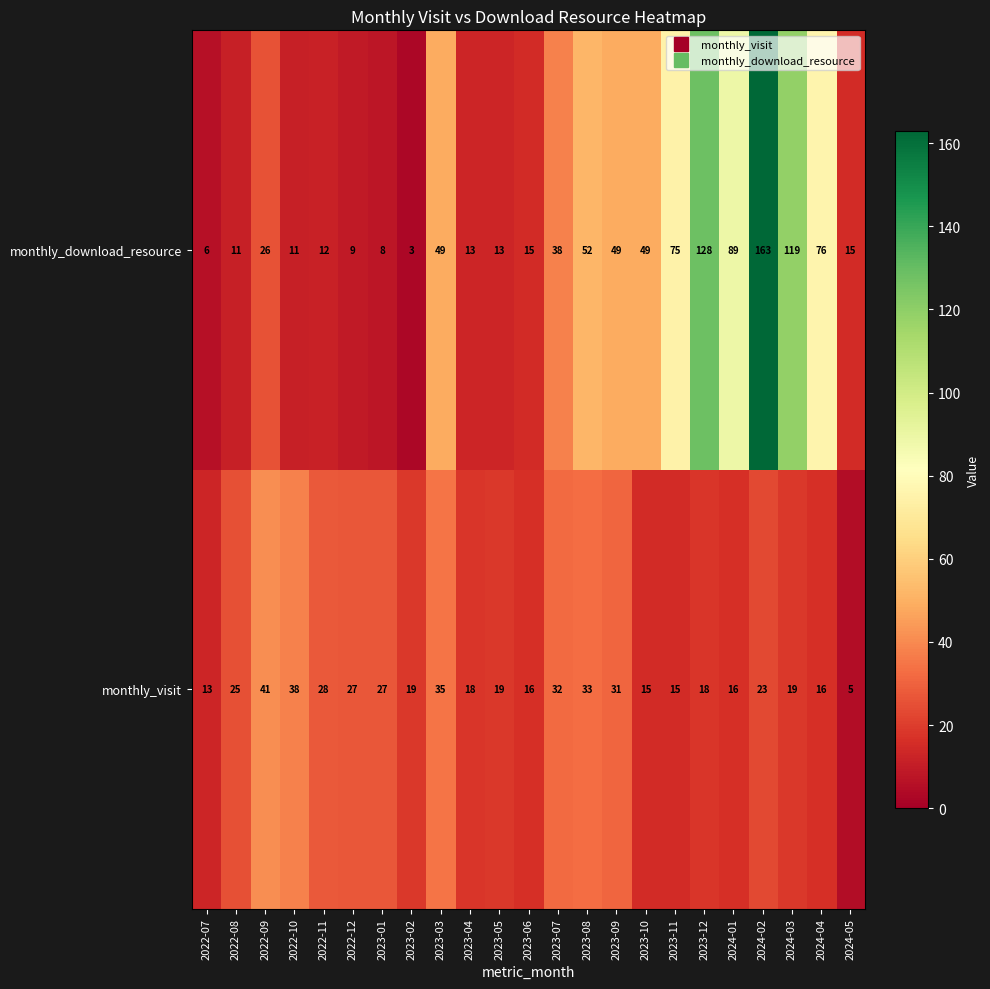

Rank the series at 2023-10 from lowest to highest value.

monthly_visit, monthly_download_resource